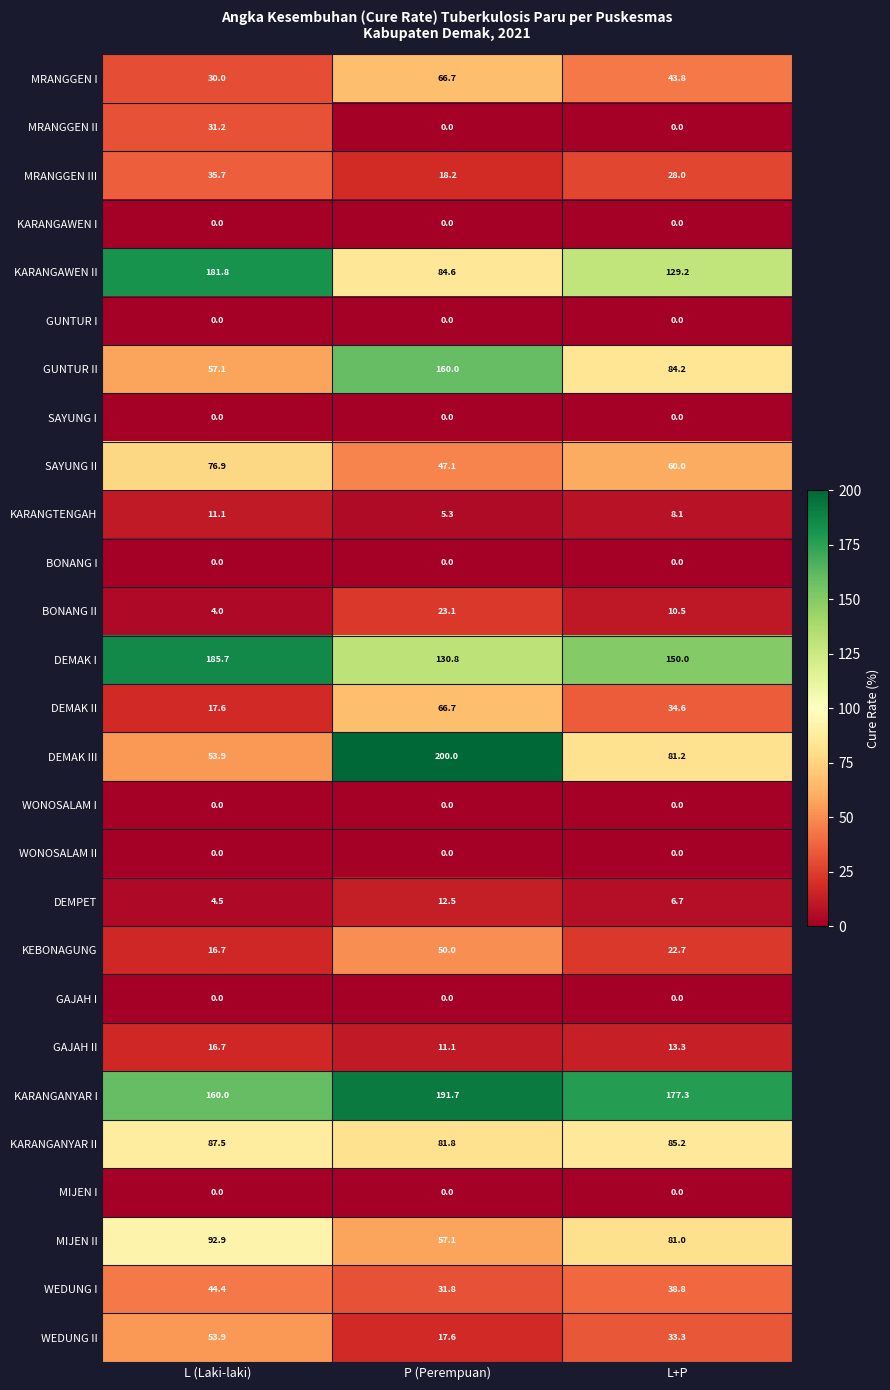

Which series changed the most between L (Laki-laki) and P (Perempuan)?

DEMAK III